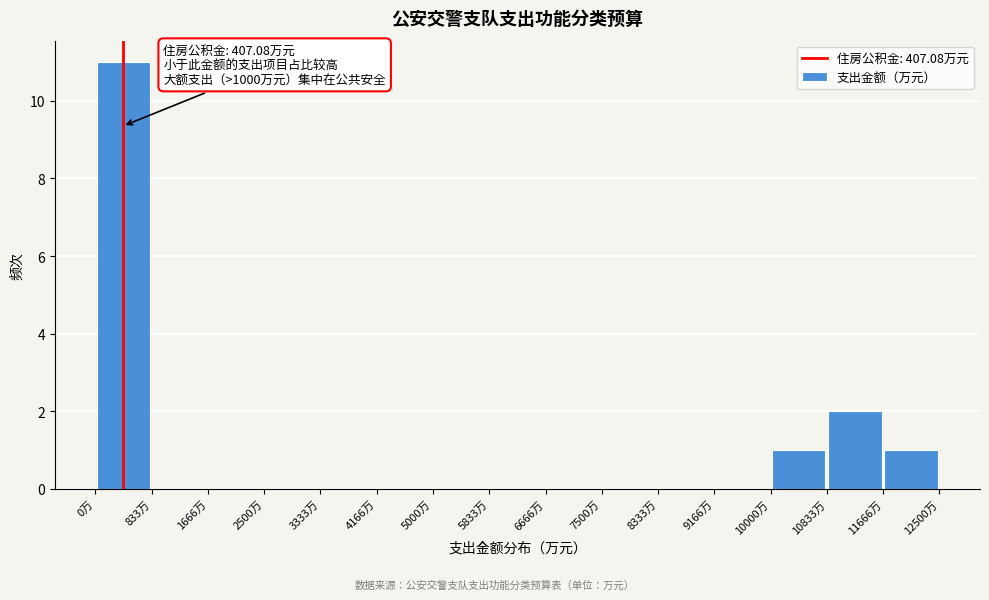

Which range on the x-axis has the tallest bar?

0 to 800